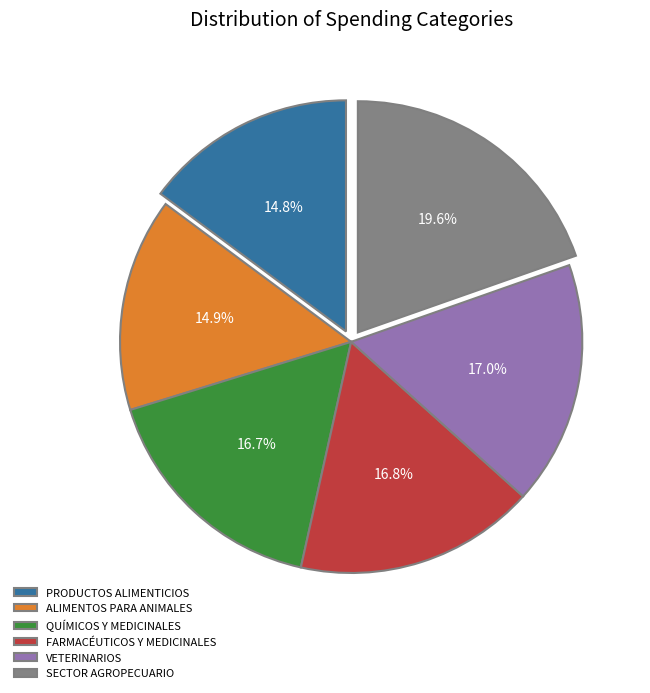

To the nearest percent, what is the difference between the largest and smallest slice percentages?

5%